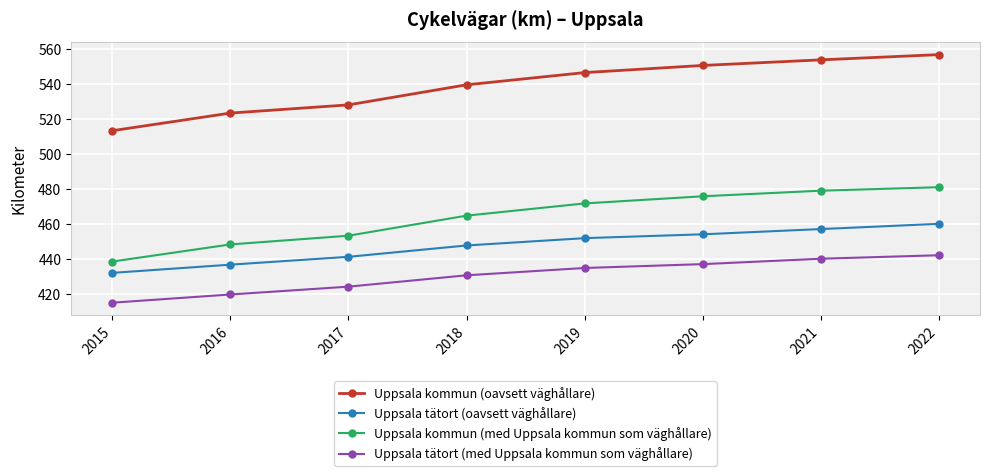

Is this an area chart (filled region under the line)?

No